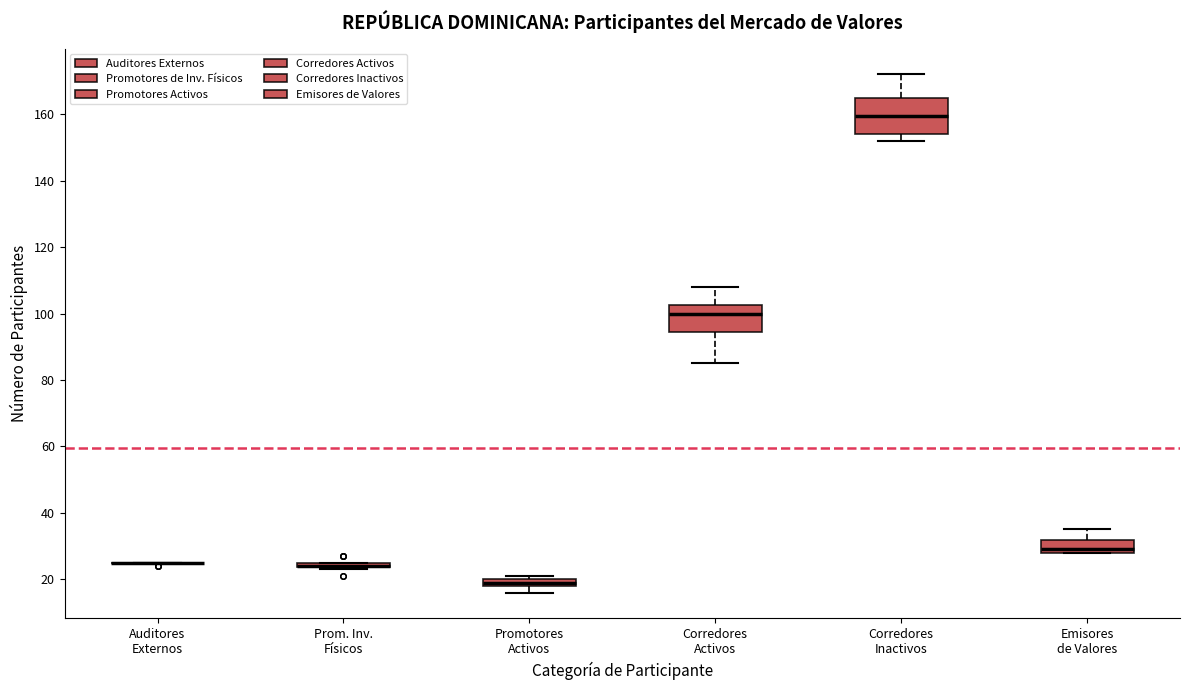

Comparing the boxes themselves (not the whiskers), which one is the tallest?

Corredores Inactivos